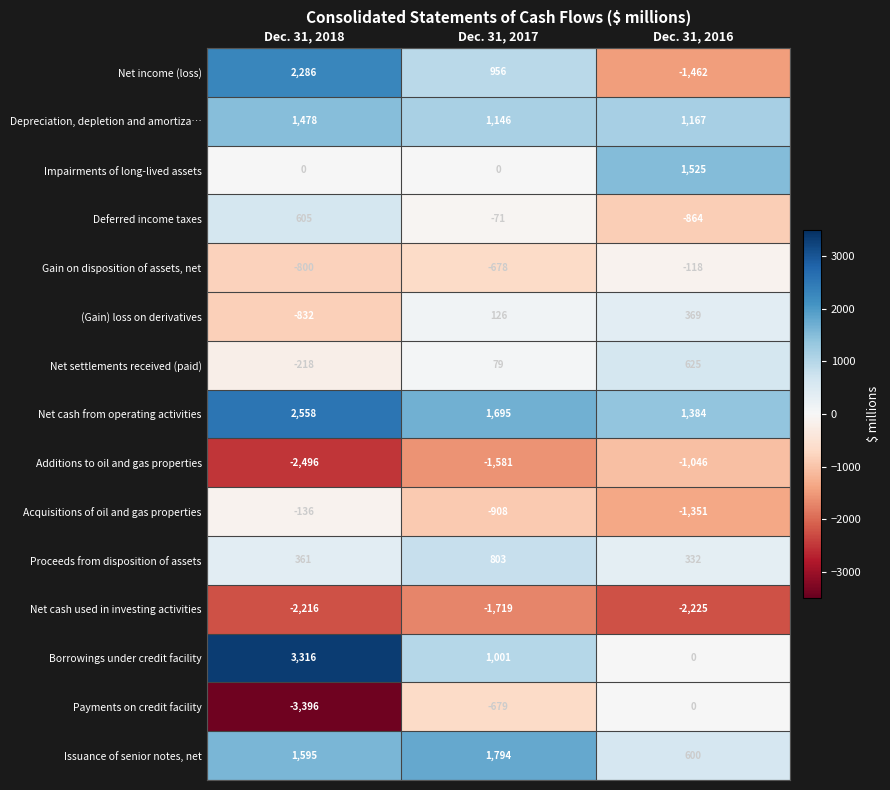

What is the difference between the second highest and minimum values in the Issuance of senior notes, net series?

995